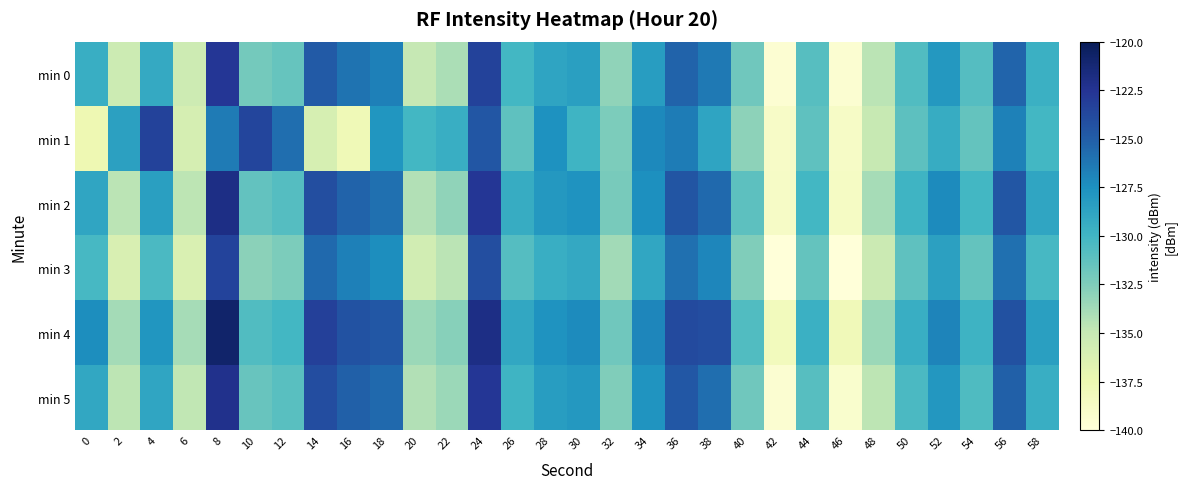

Rank the series at 52 from highest to lowest value.

min 4, min 2, min 5, min 0, min 3, min 1